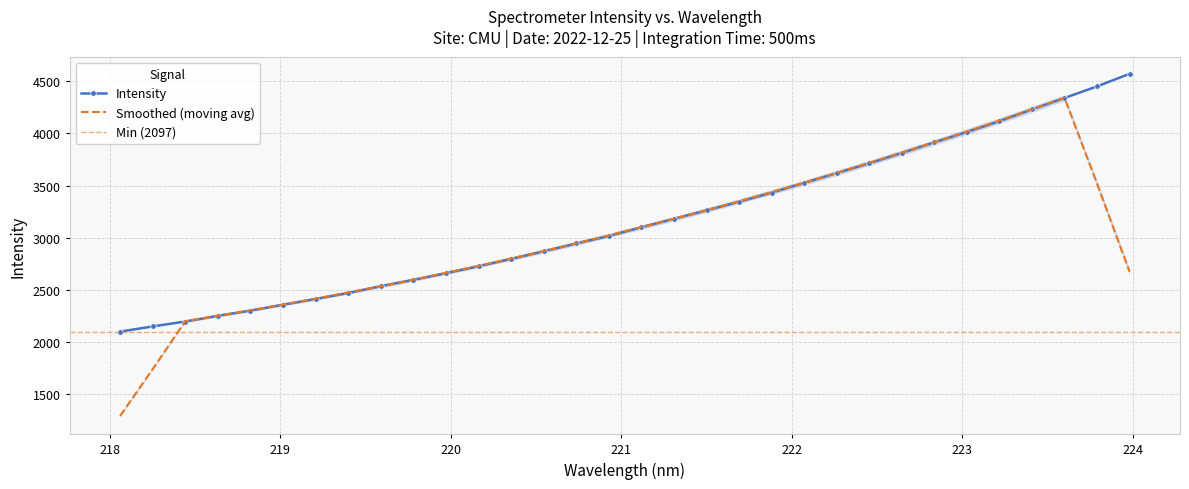

List the labels in order of value, smallest first.

218.0596, 218.2508, 218.442, 218.6332, 218.8244, 219.0156, 219.2067, 219.3979, 219.589, 219.7801, 219.9712, 220.1623, 220.3533, 220.5444, 220.7354, 220.9264, 221.1174, 221.3083, 221.4993, 221.6902, 221.8812, 222.0721, 222.263, 222.4538, 222.6447, 222.8355, 223.0264, 223.2172, 223.408, 223.5987, 223.7895, 223.9802